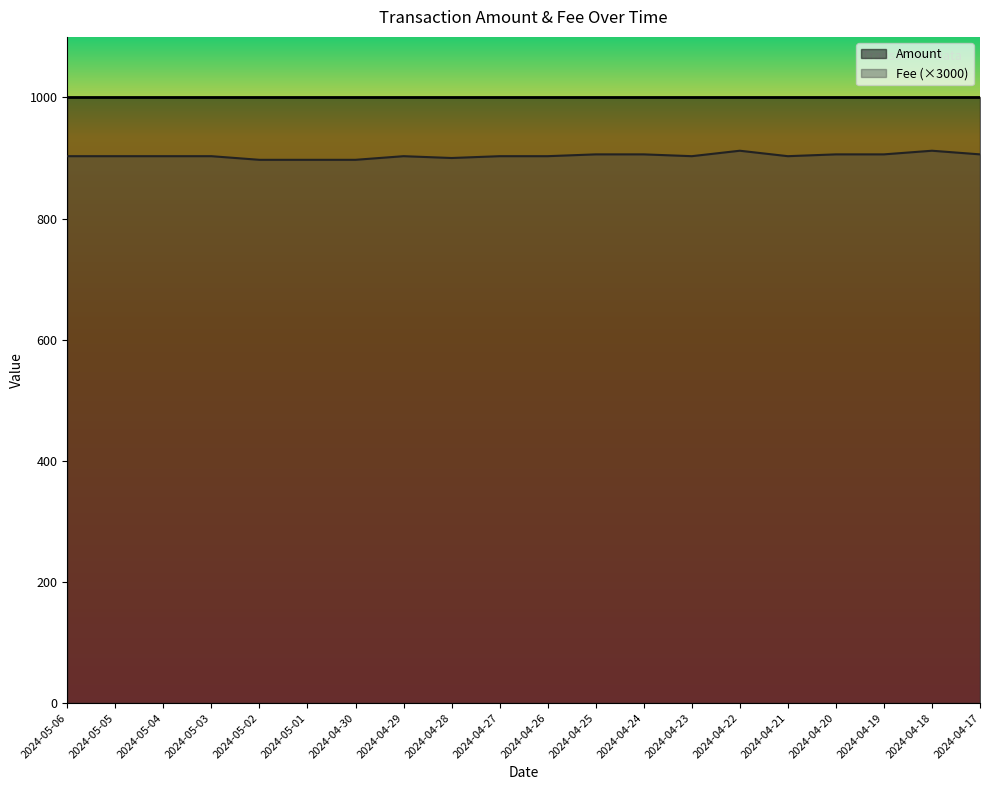

At which label does the data first exceed 903?

2024-04-25